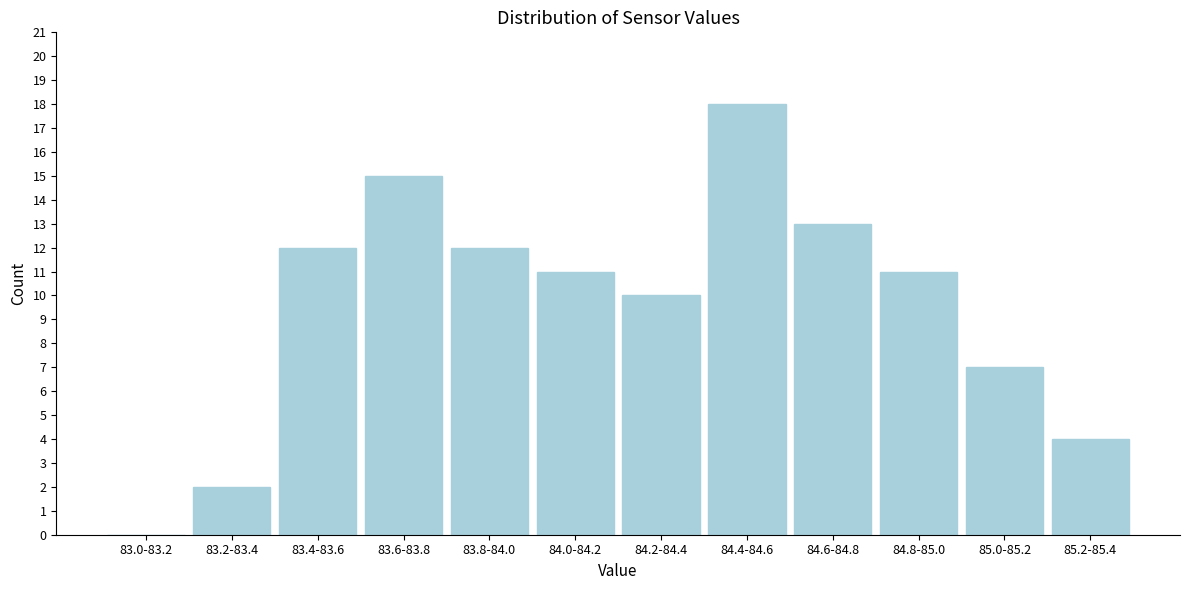

Reading left to right, list all the values displayed in this chart.

83.0-83.2=0	83.2-83.4=2	83.4-83.6=12	83.6-83.8=15	83.8-84.0=12	84.0-84.2=11	84.2-84.4=10	84.4-84.6=18	84.6-84.8=13	84.8-85.0=11	85.0-85.2=7	85.2-85.4=4